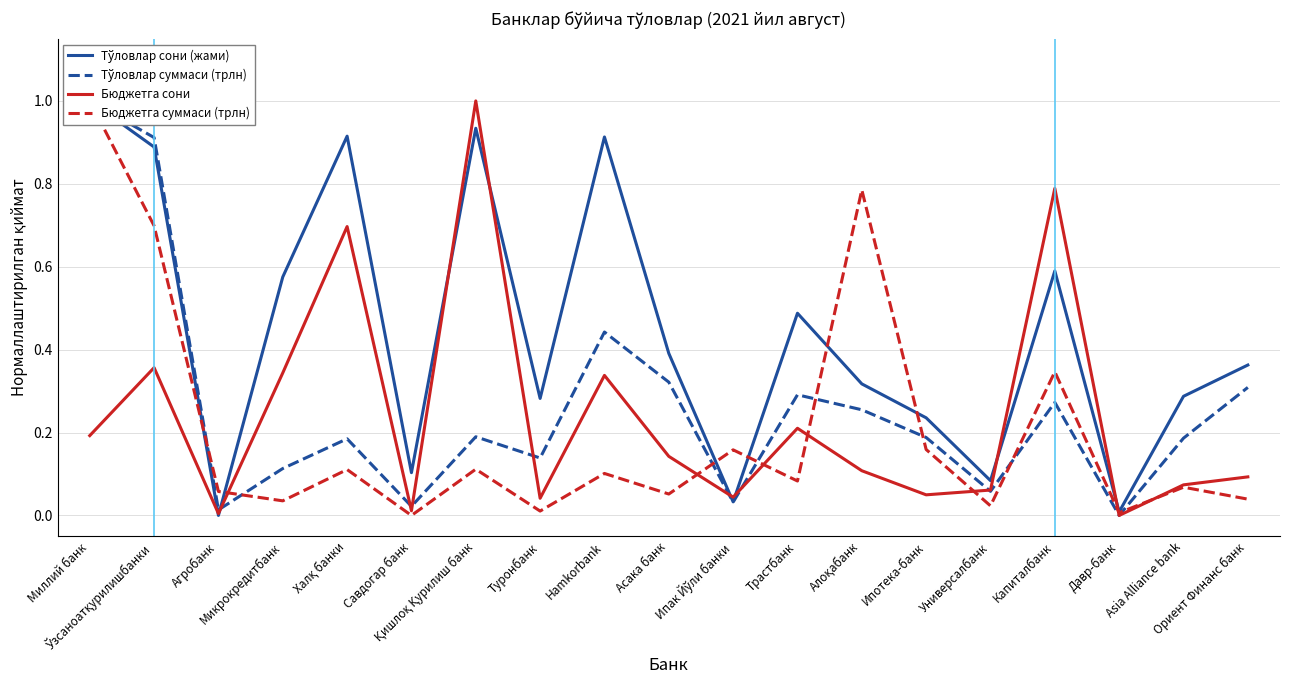

Is this an area chart (filled region under the line)?

No